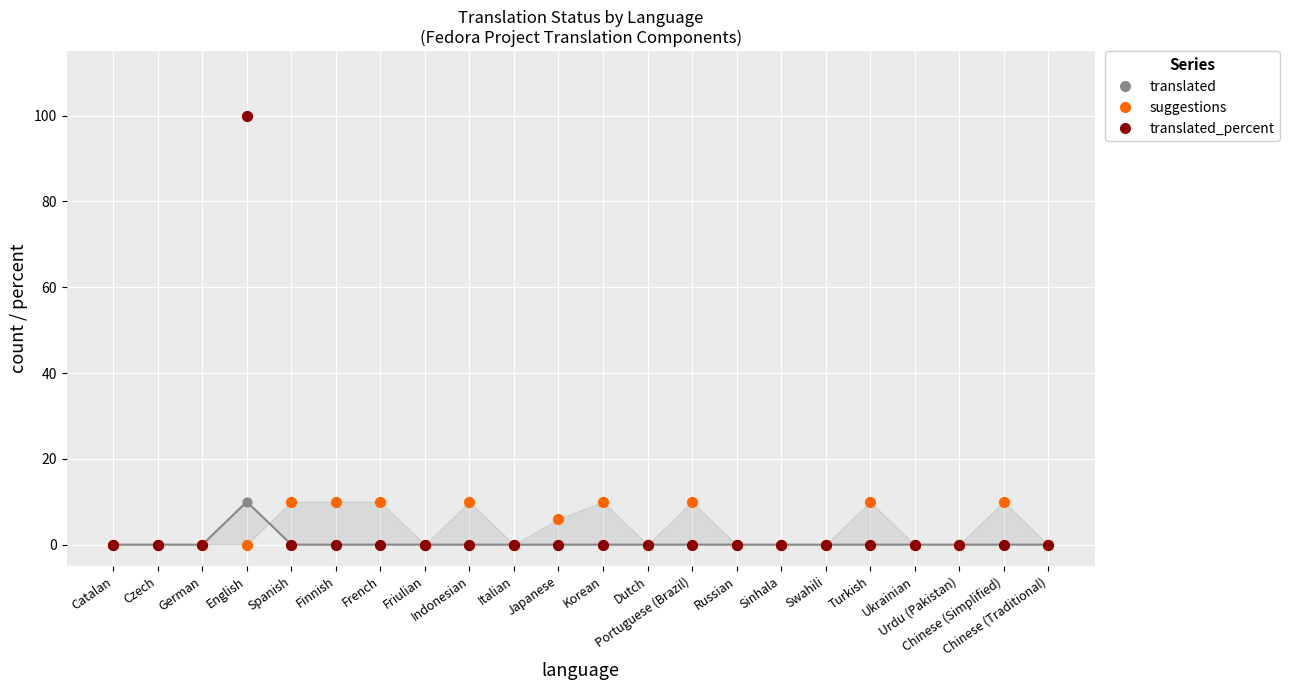

At which category is the sum across all series the highest?

English